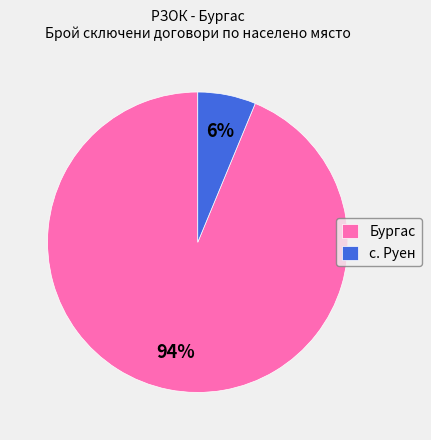

How many segments does this pie chart have?

2